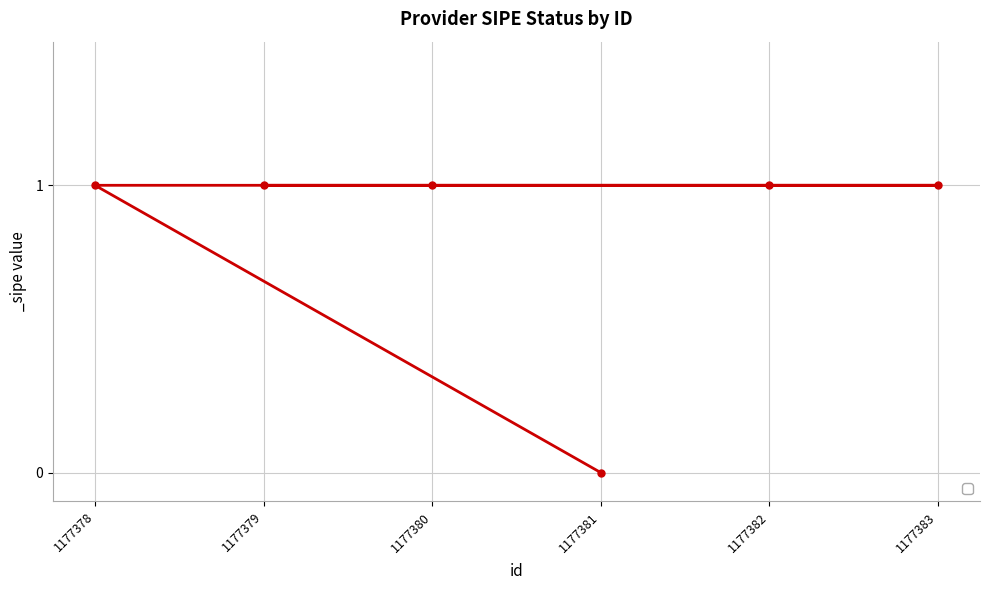

What value does the data have at 1177378?

1